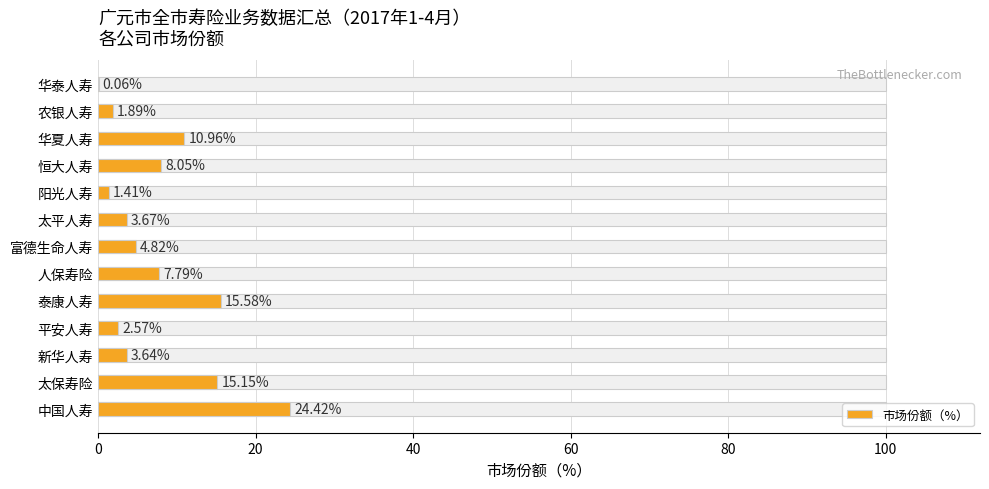

How many values exceed 4?

7